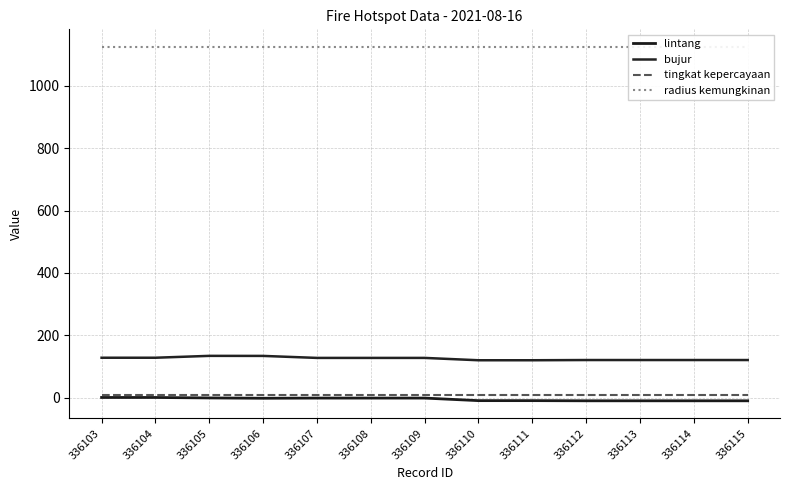

True or false: tingkat kepercayaan and radius kemungkinan cross at least once.

False